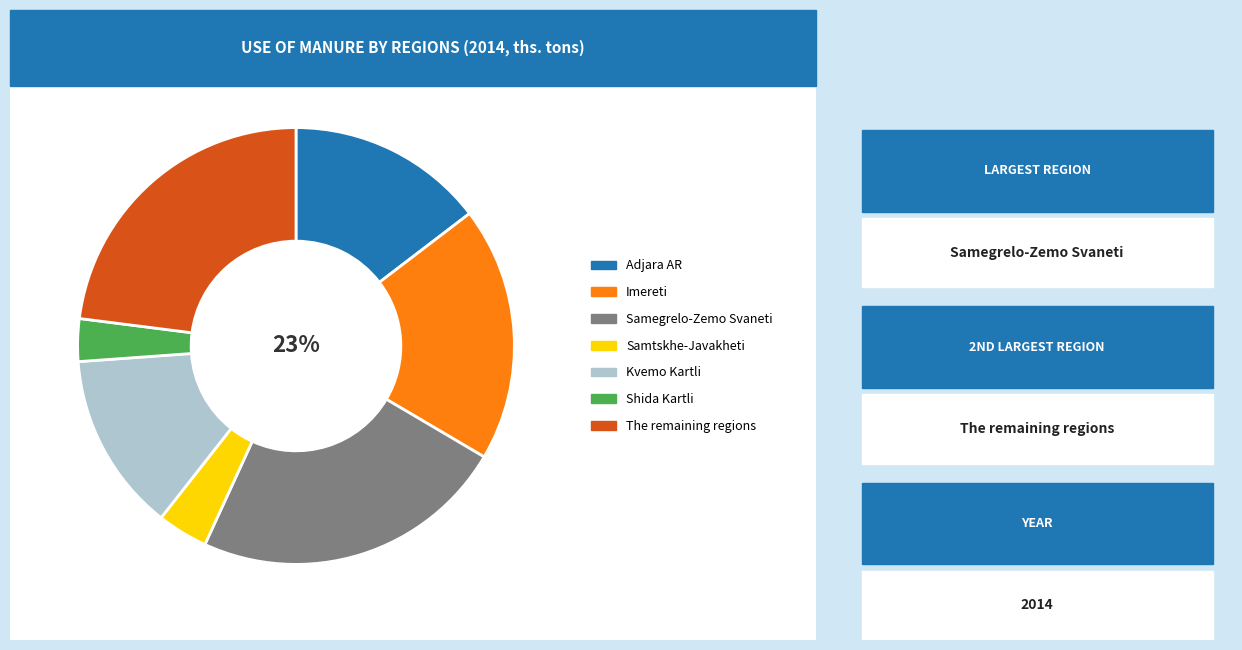

What is the total percentage of The remaining regions and Shida Kartli?

26.1%